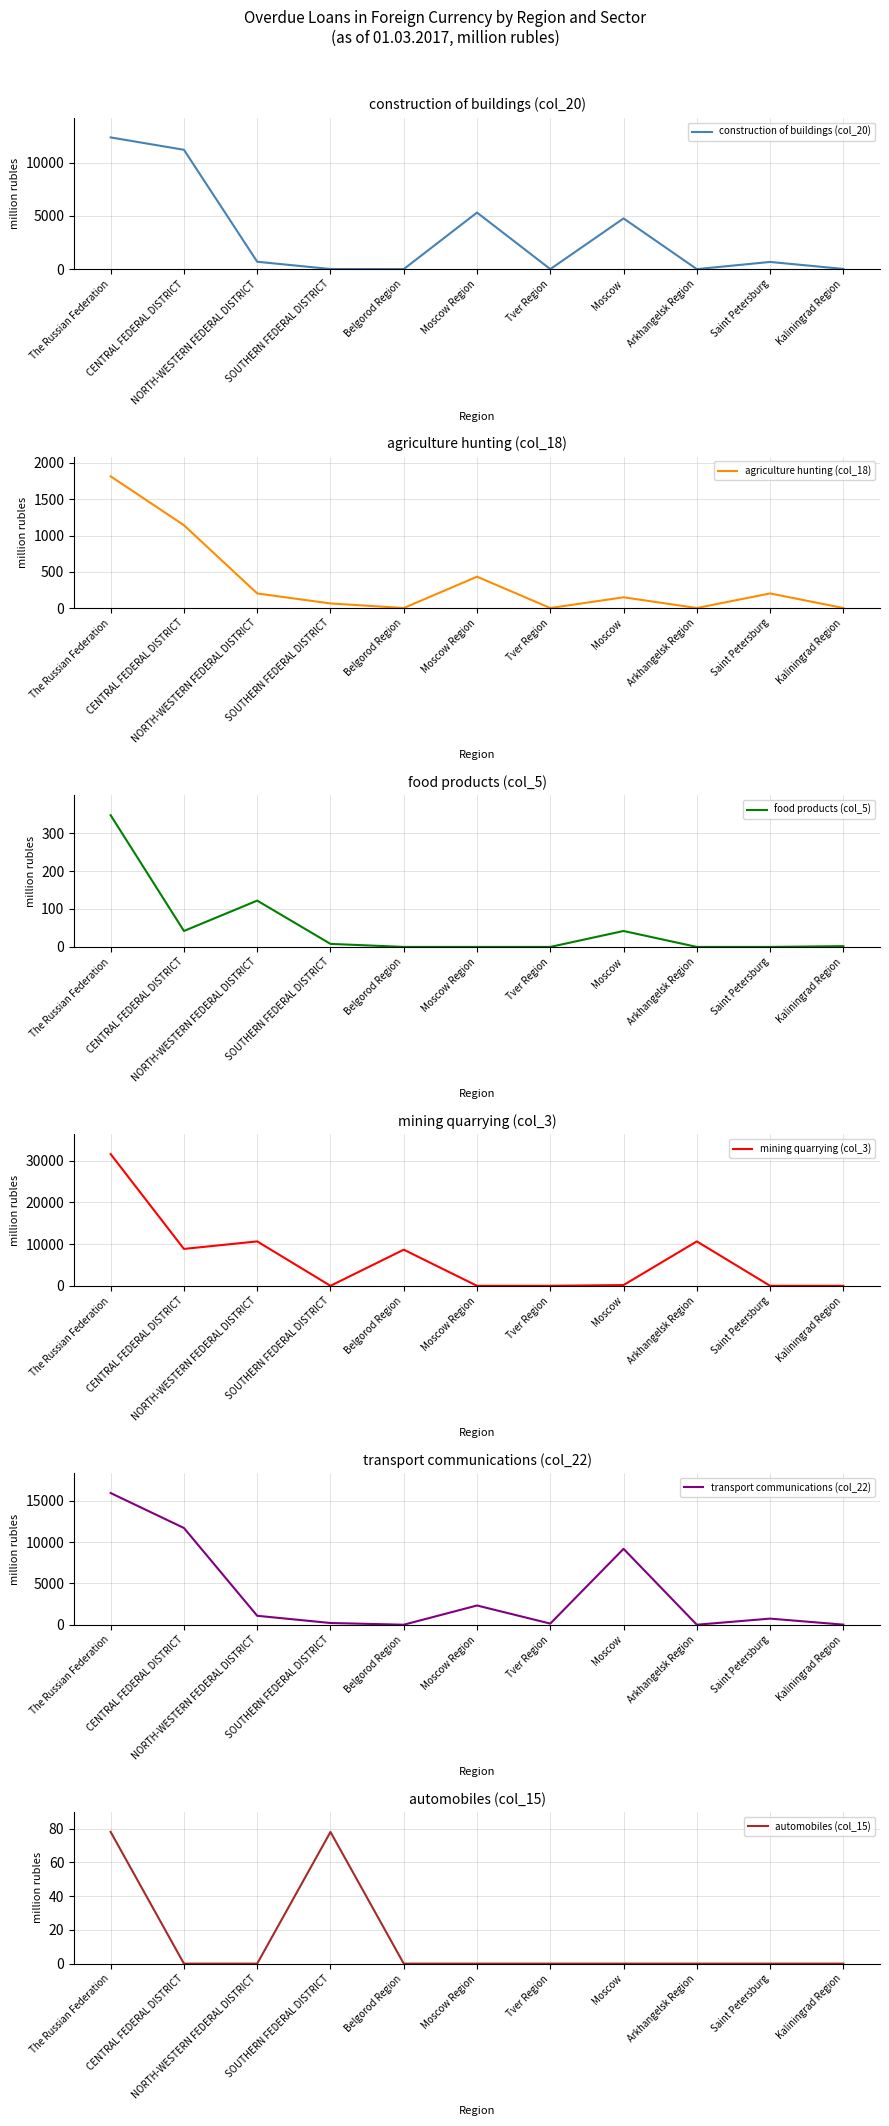

Which has a higher value, Kaliningrad Region or SOUTHERN FEDERAL DISTRICT?

Kaliningrad Region